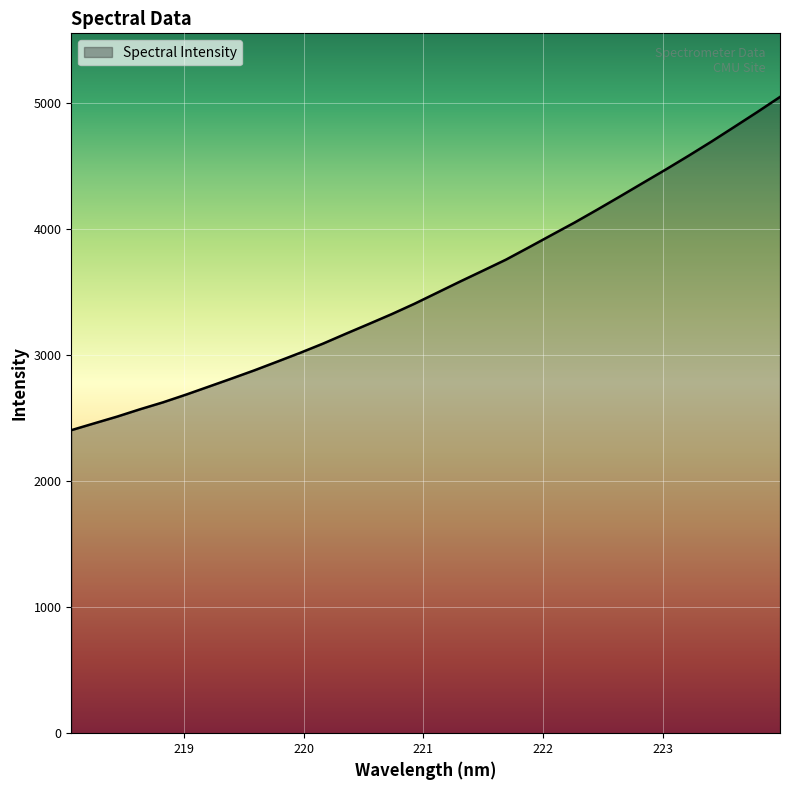

What is the minimum value shown in the chart?

2404.3